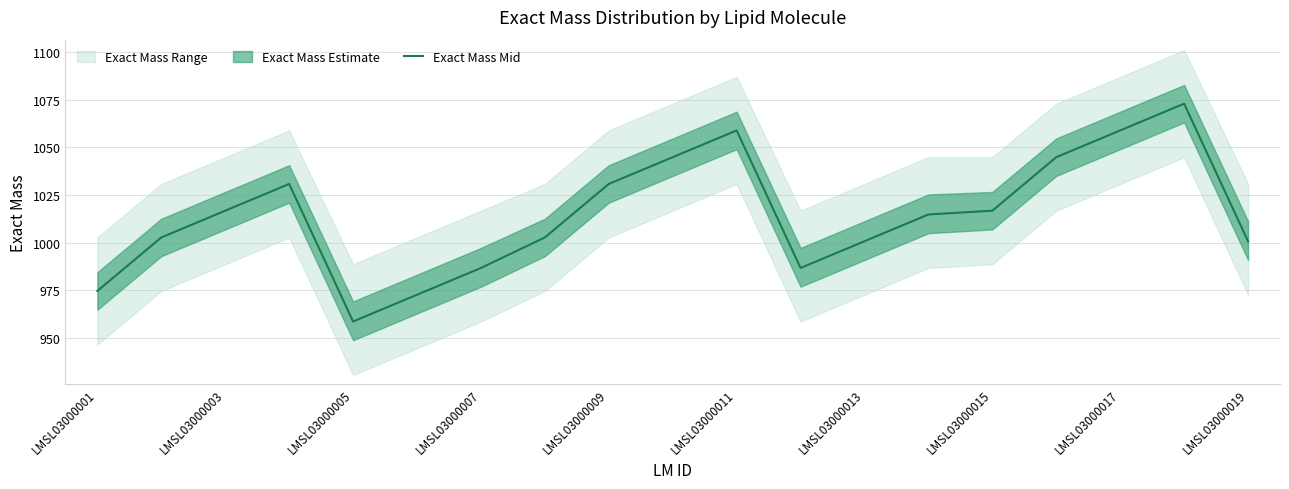

How many interior local valleys (lower than both neighbors) does the data have?

2